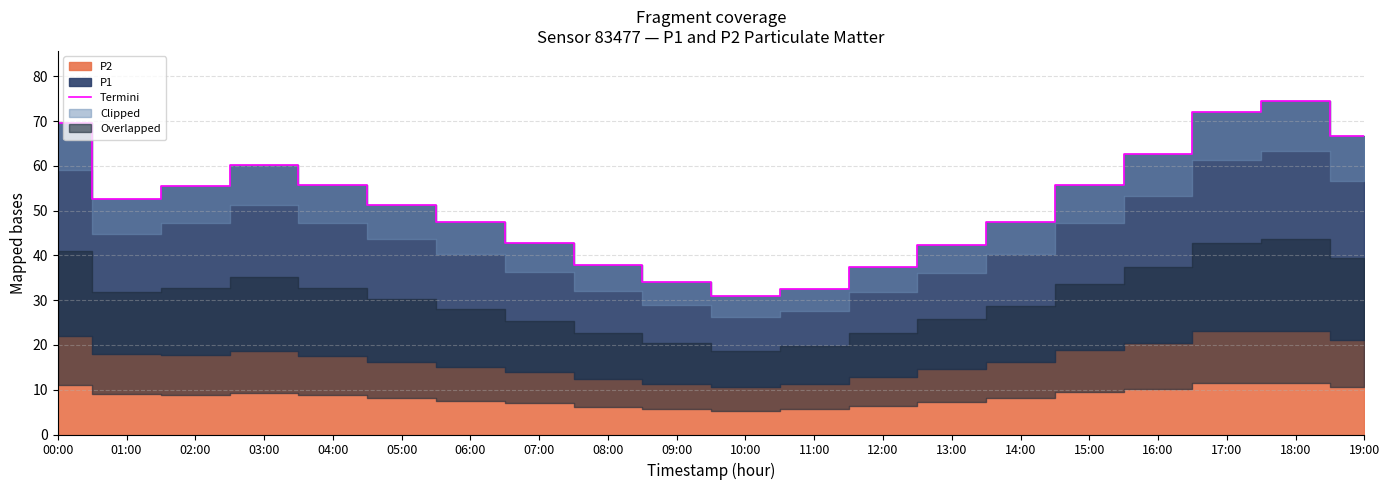

Approximately how many times larger is the value at 14:00 compared to 09:00?

1.4